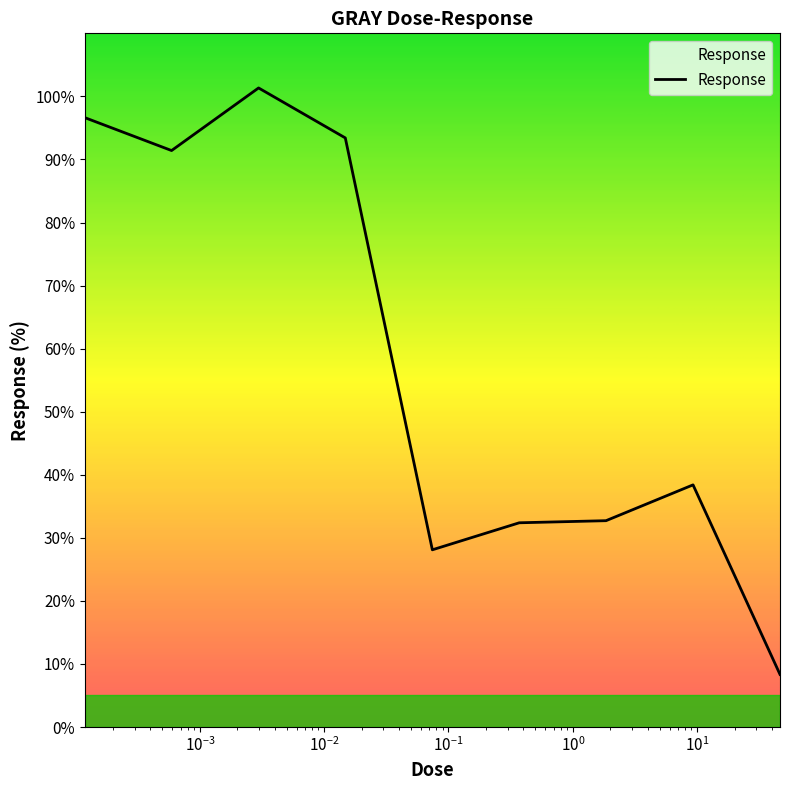

What is the maximum value shown in the chart?

101.3